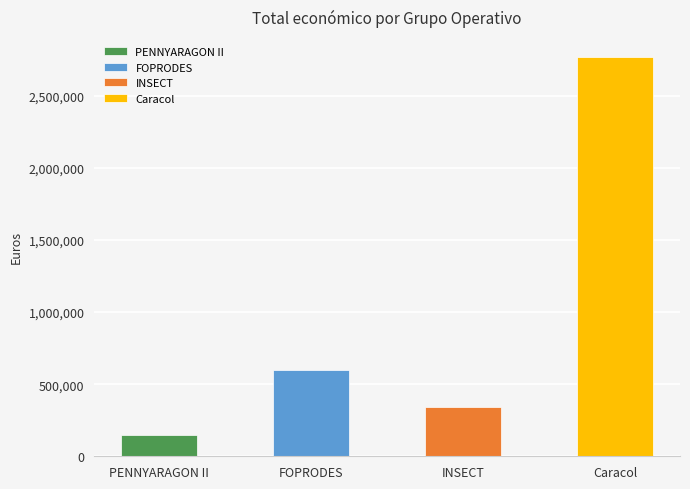

Is it true that the value at Caracol is 2769359?

True